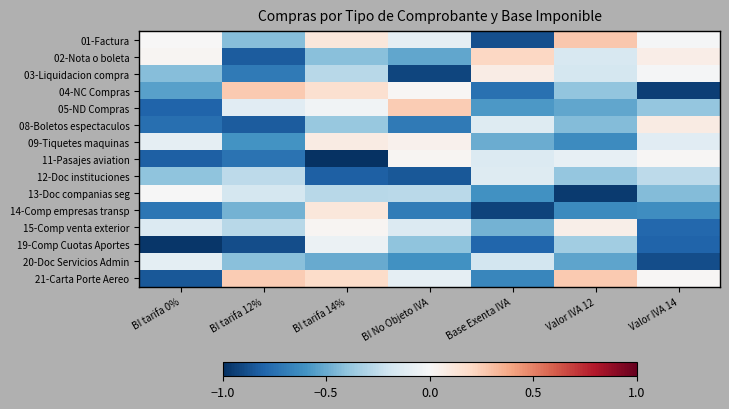

Which series has the largest range (max minus min)?

04-NC Compras